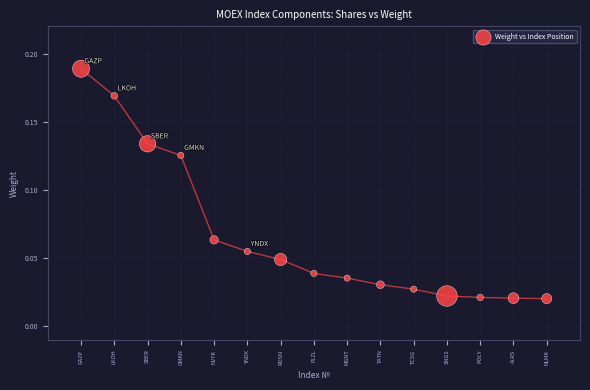

What is the range of X values (max minus min)?

14.0